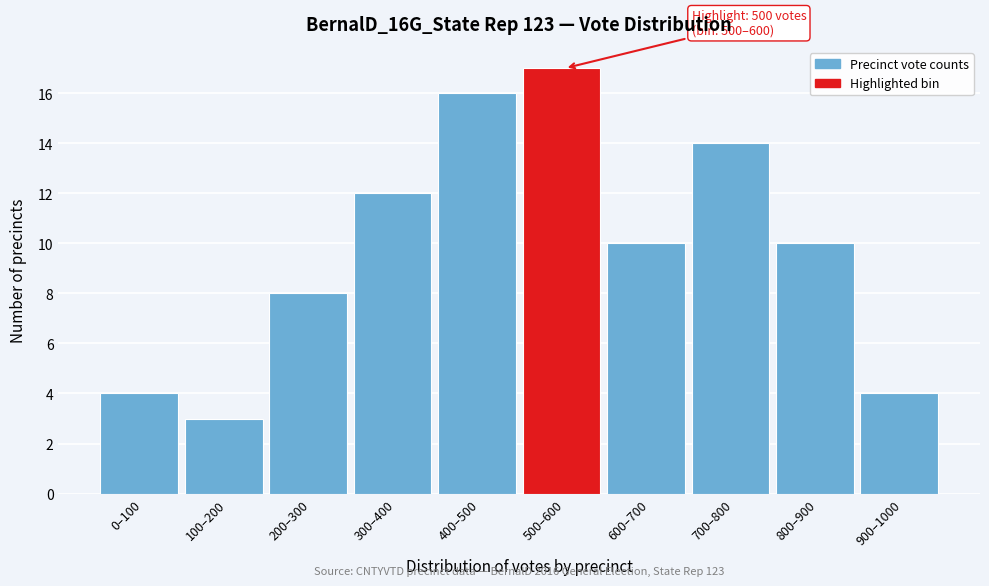

Reading left to right, transcribe all the data shown in this chart.

0–100=4	100–200=3	200–300=8	300–400=12	400–500=16	500–600=17	600–700=10	700–800=14	800–900=10	900–1000=4